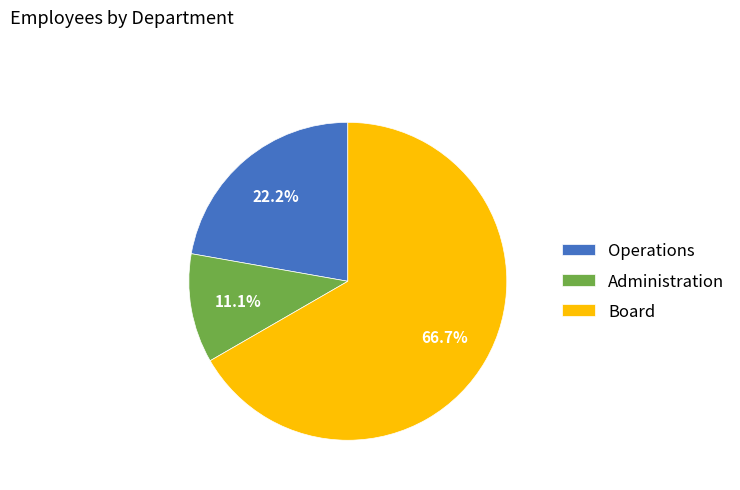

Which slice is the smallest?

Administration